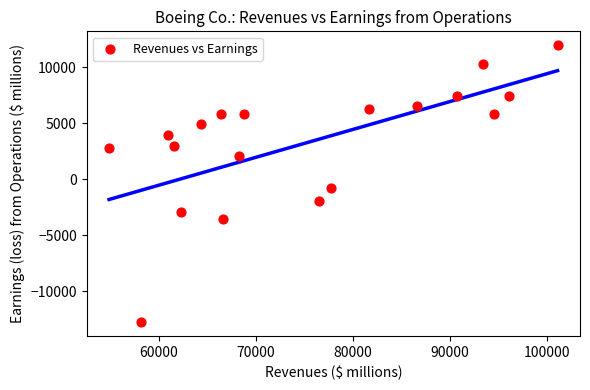

What is the range of Y values (max minus min)?

24754